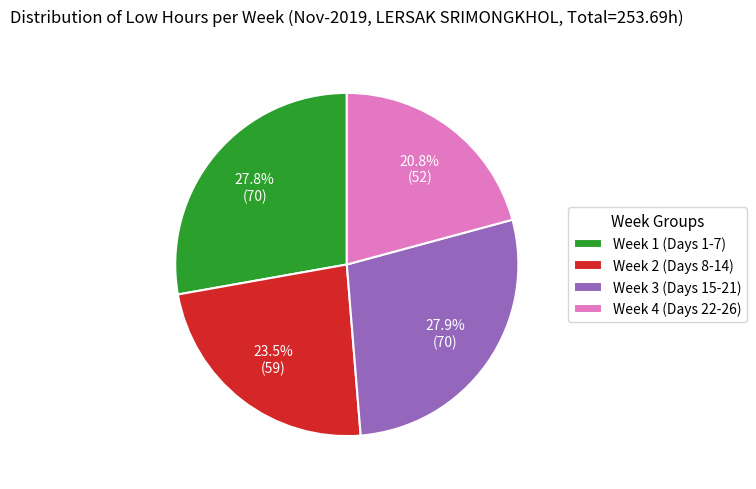

What is the ratio of the value at Week 4 (Days 22-26) to the value at Week 1 (Days 1-7)?

0.7